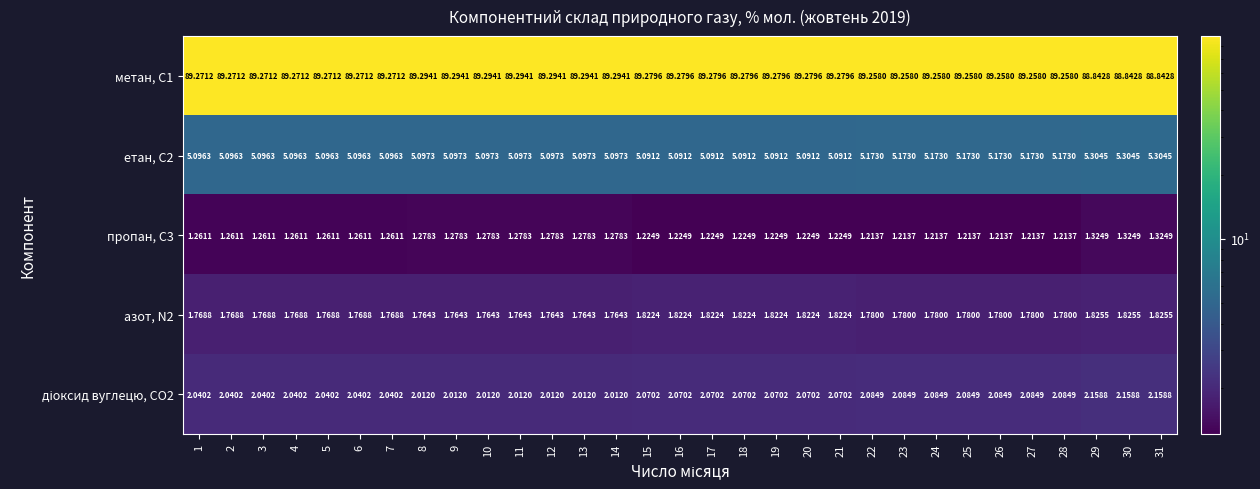

Which series has the widest spread of values?

метан, С1